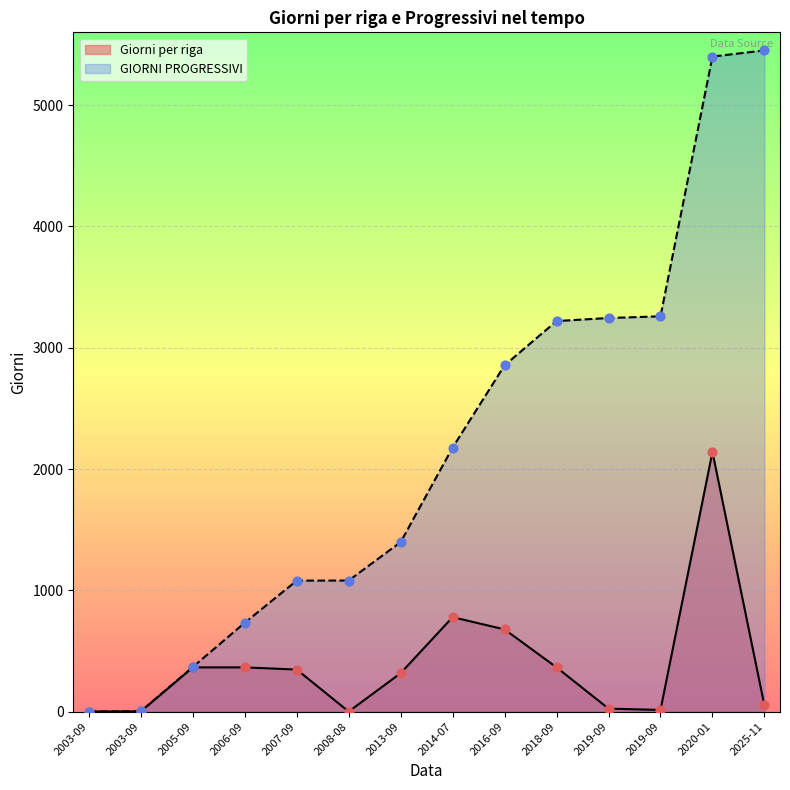

At which category is the sum across all series the highest?

2020-01